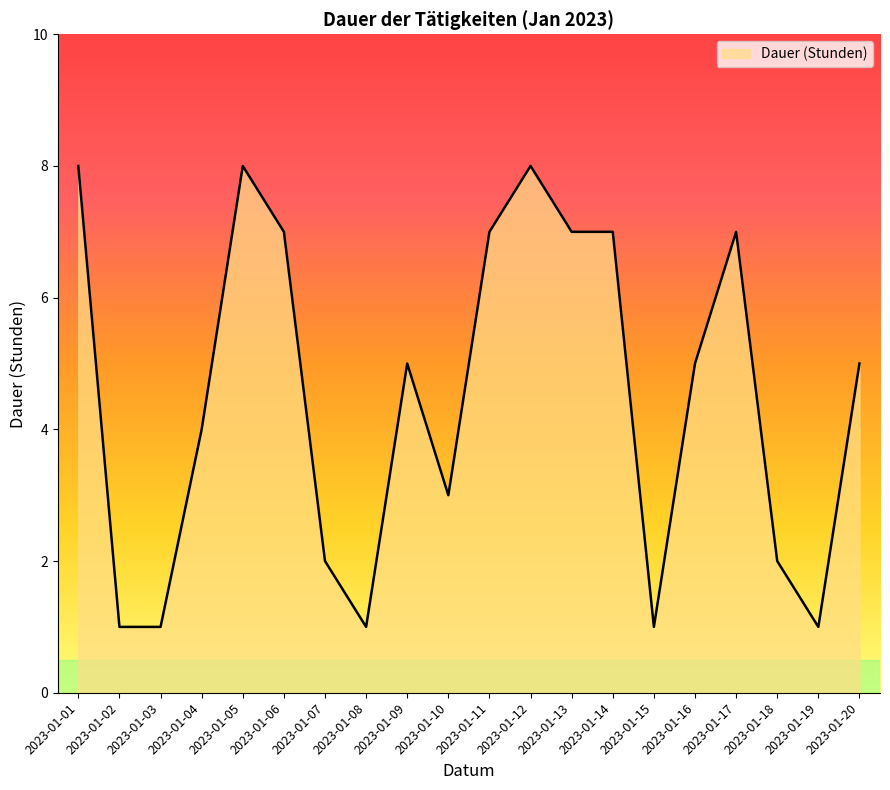

What is the maximum value shown in the chart?

8